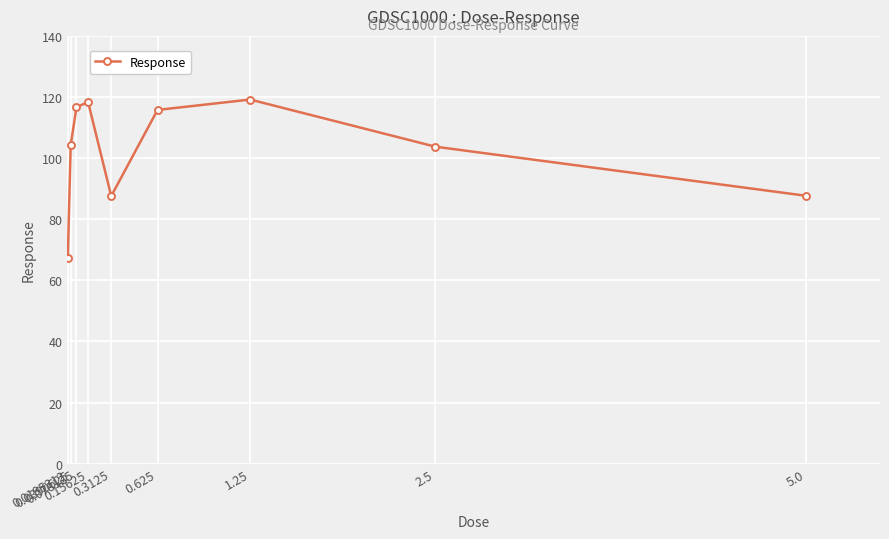

What is the greatest value displayed?

119.2